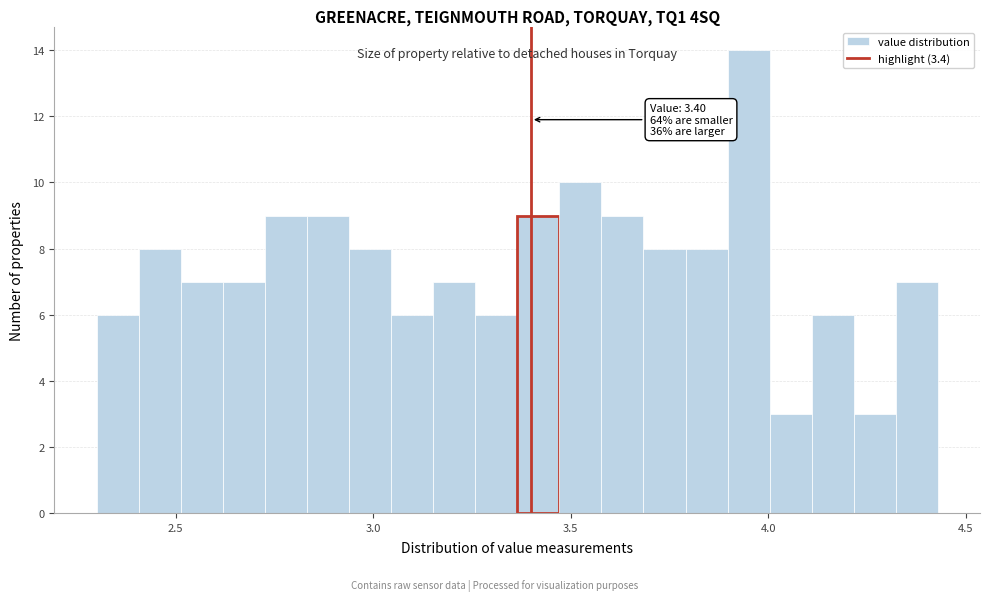

Read against the x-axis, roughly where is the centre of the tallest bar?

3.95